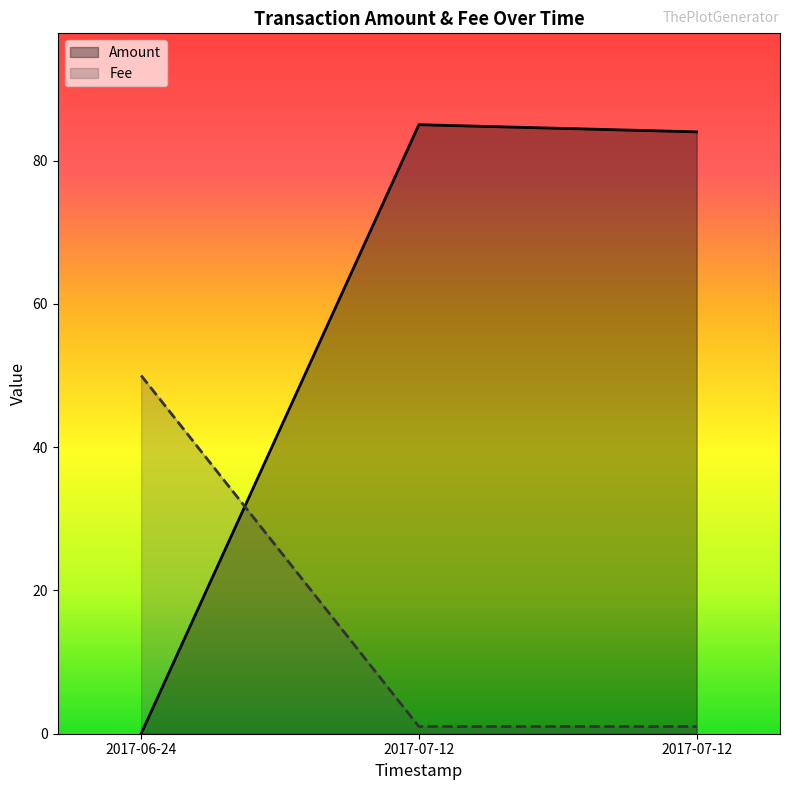

At which category is the sum across all series the highest?

2017-07-12